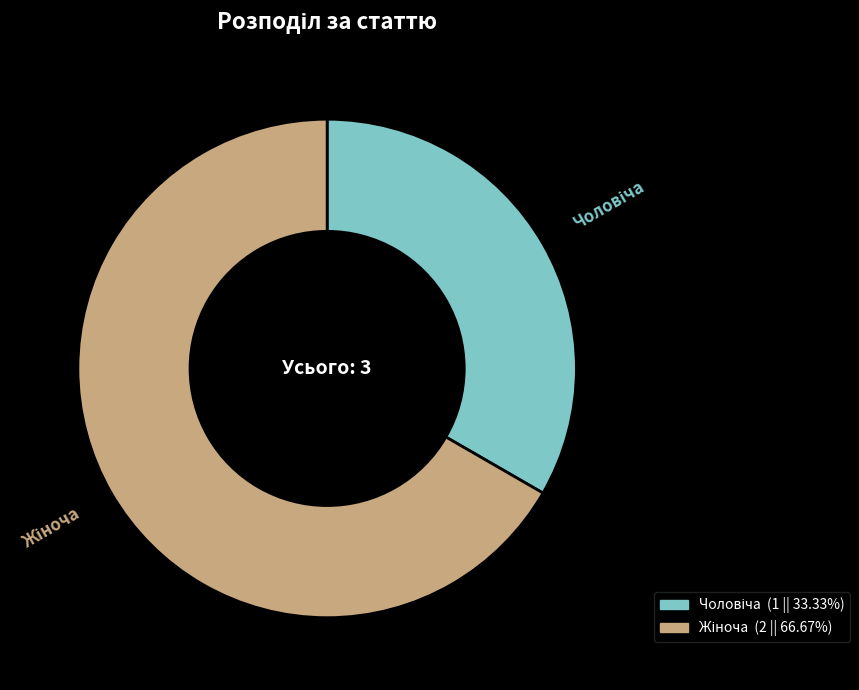

Is there a majority slice in this chart?

Yes